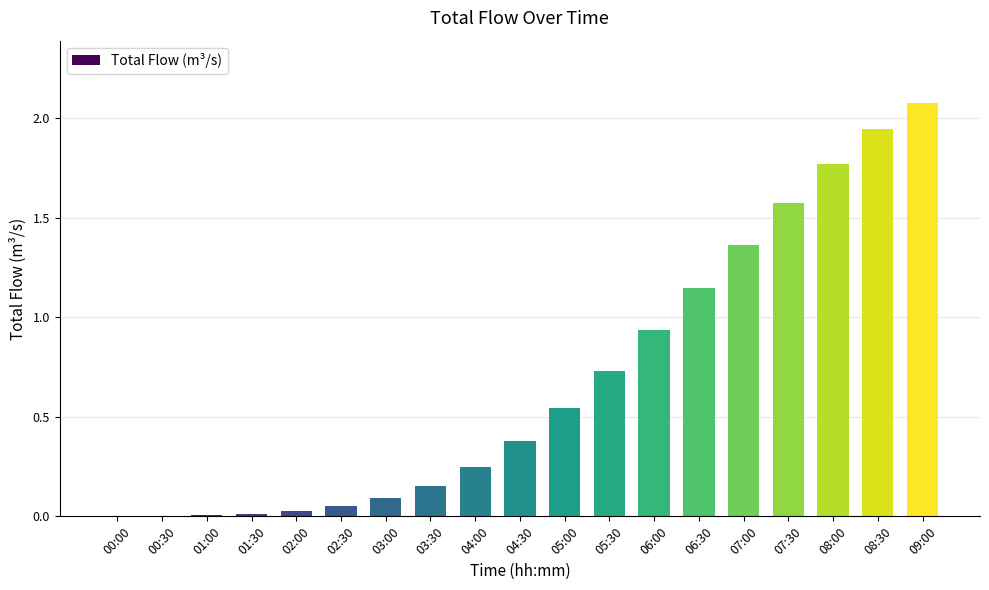

The chart shows a value of 1.5 at 06:00. True or false?

False